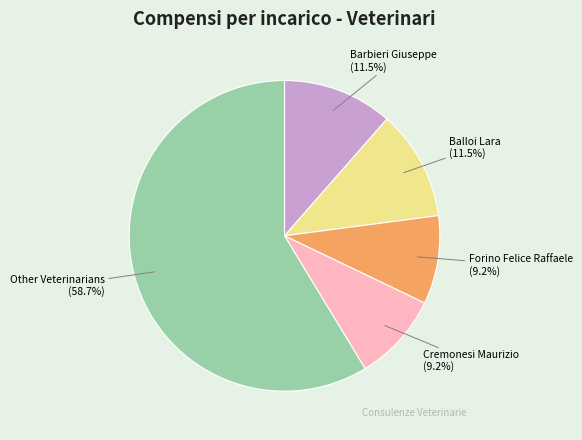

Which category has the biggest portion of the pie?

Other Veterinarians